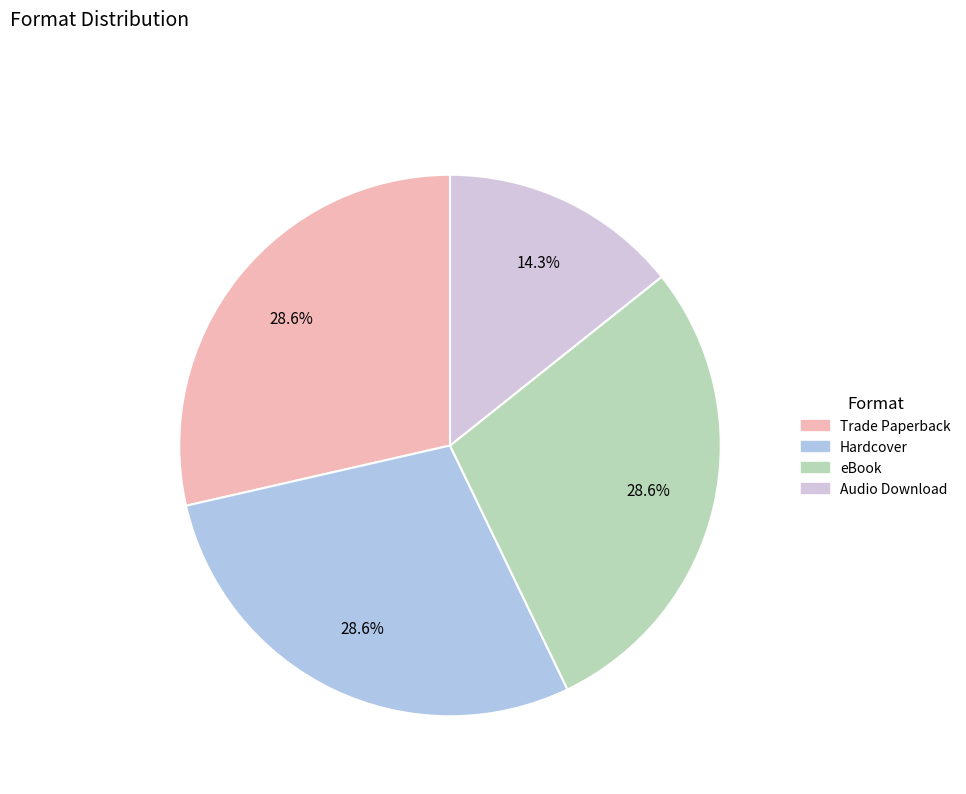

To the nearest percent, what percentage of the pie is eBook?

29%